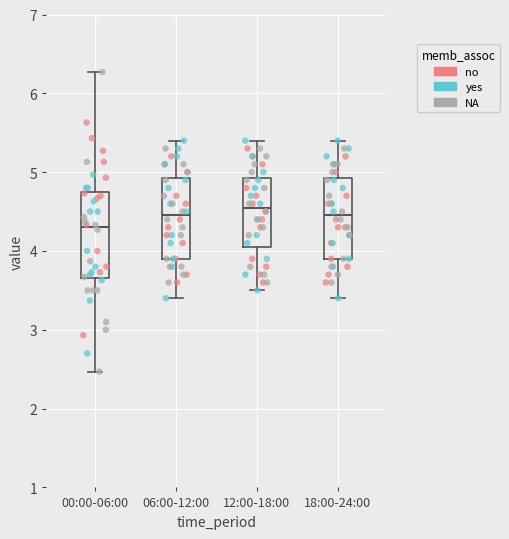

Reading left to right, transcribe this box plot: for each box, give where its median line is, the range the box spans, and where its two whiskers end, as read against the y-axis. The values are not printed on the chart, so give them approximately, as read against the axis.

00:00-06:00: median 4.3, box 3.7 to 4.7, whiskers 2.5 to 6.3
06:00-12:00: median 4.5, box 3.9 to 4.9, whiskers 3.4 to 5.4
12:00-18:00: median 4.6, box 4.1 to 4.9, whiskers 3.5 to 5.4
18:00-24:00: median 4.5, box 3.9 to 4.9, whiskers 3.4 to 5.4